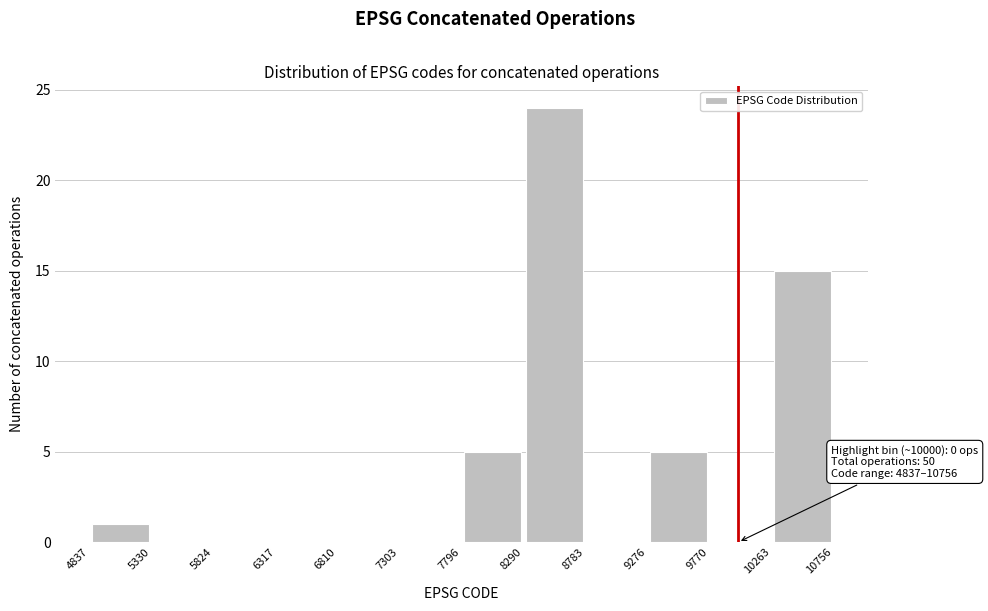

Over which range of the x-axis is the bar tallest?

8290 to 8783